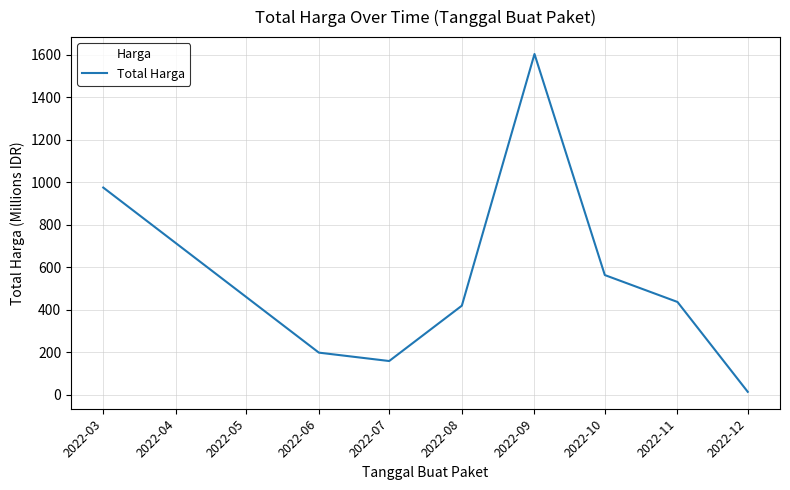

Rank the categories by value from lowest to highest.

2022-12, 2022-07, 2022-06, 2022-08, 2022-11, 2022-10, 2022-03, 2022-09